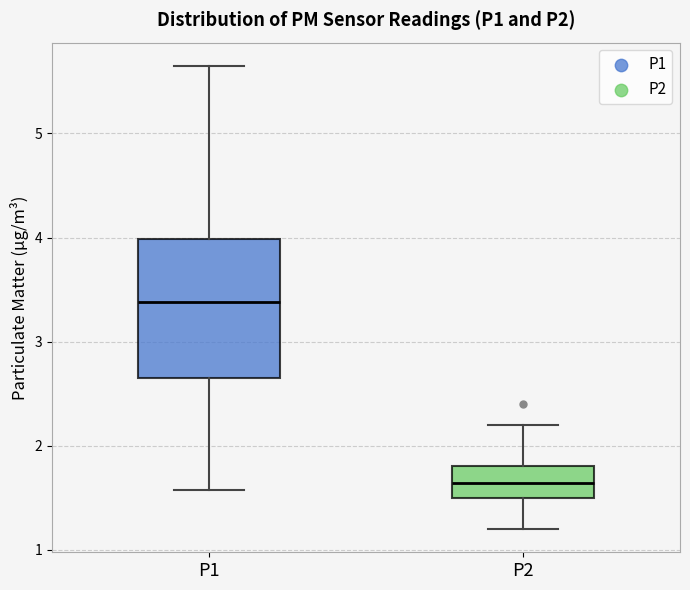

Which box has the lowest median line?

P2